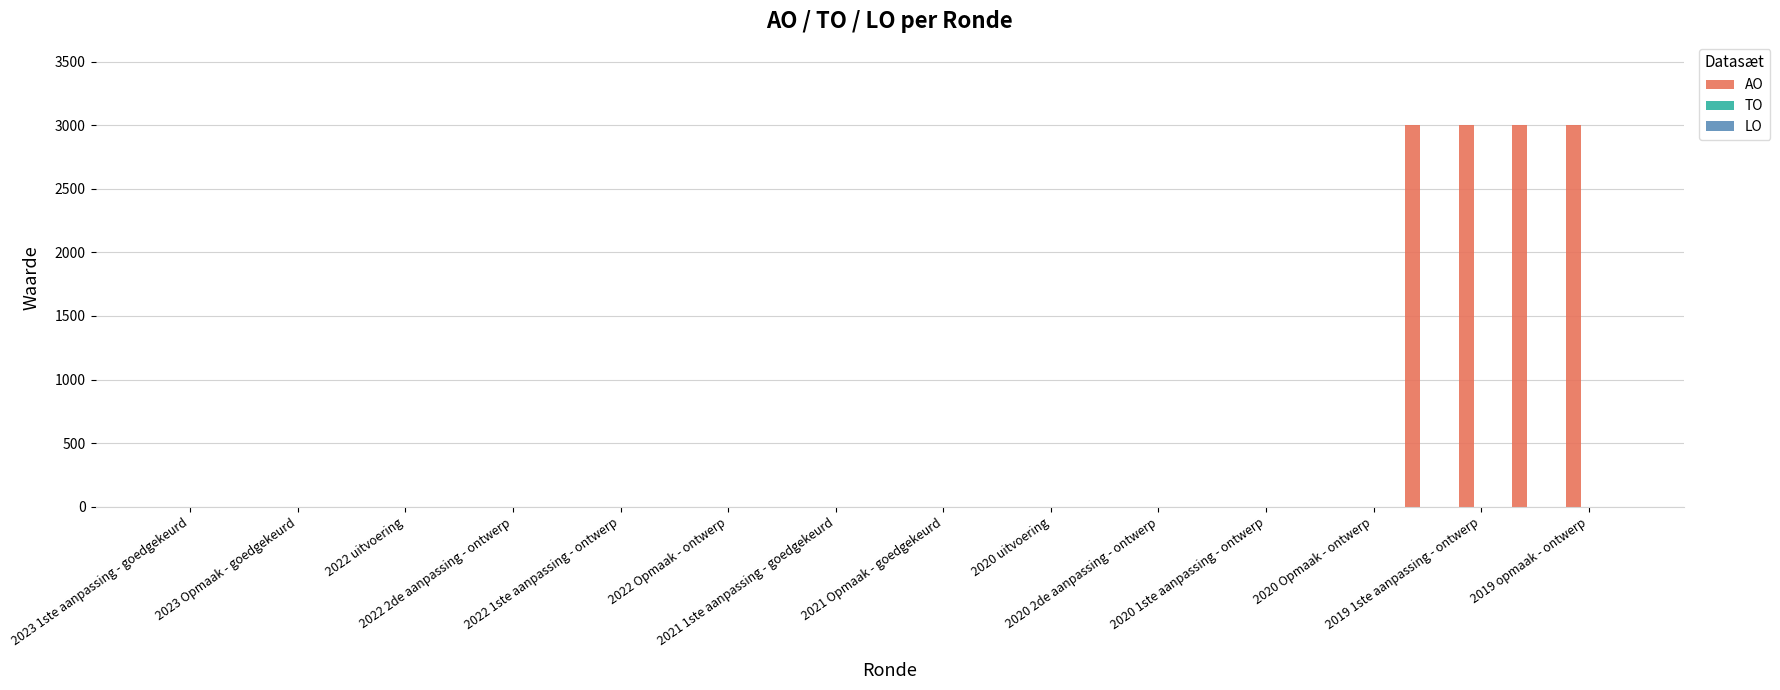

What is the maximum value shown in the chart?

3000